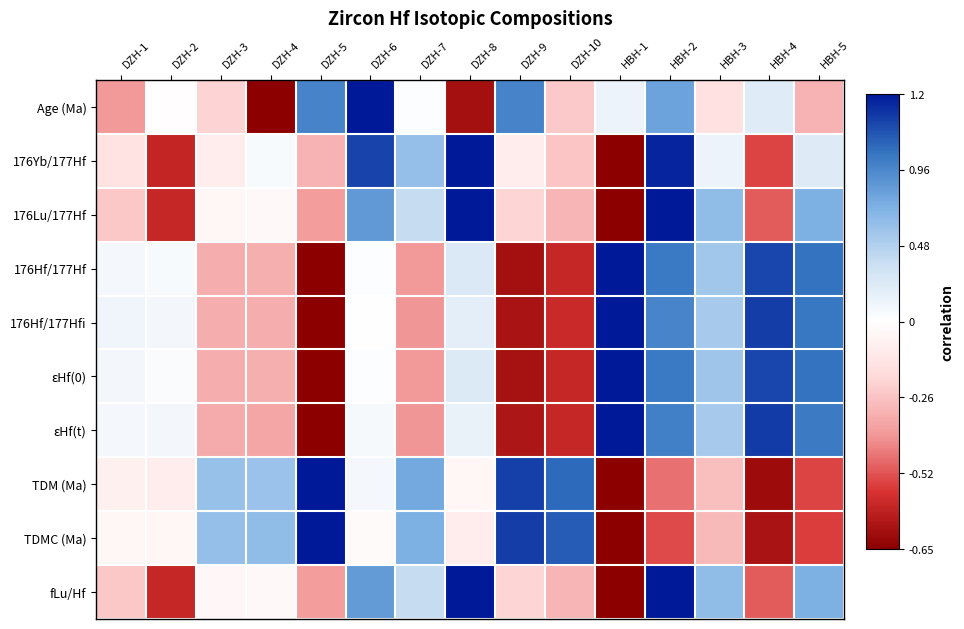

Which series has the largest total across all categories?

TDM (Ma)